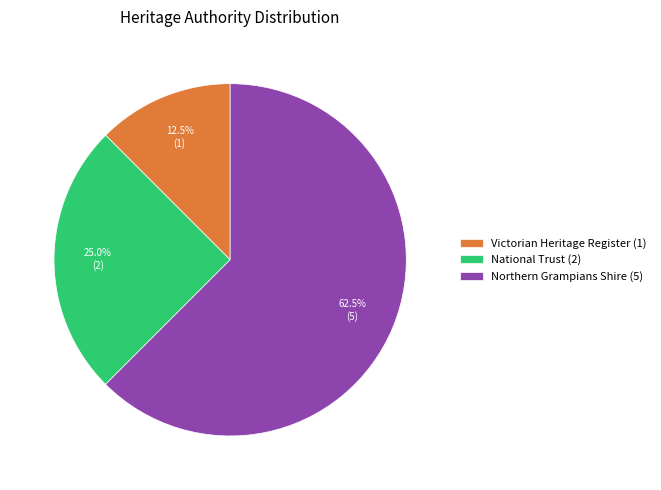

What is the majority slice?

Northern Grampians Shire (5)